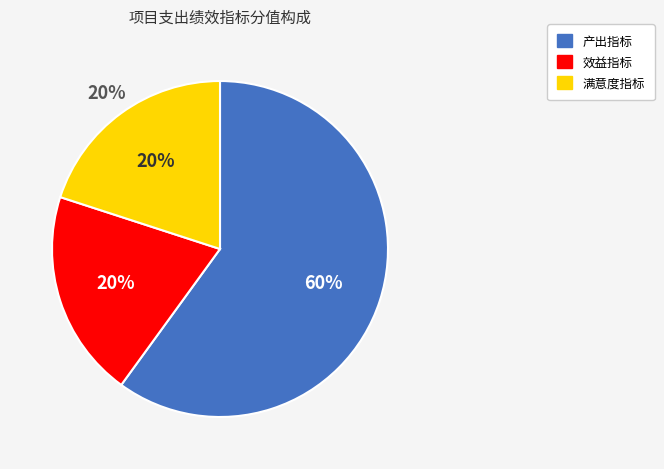

True or false: 产出指标 accounts for 60% of the total.

True